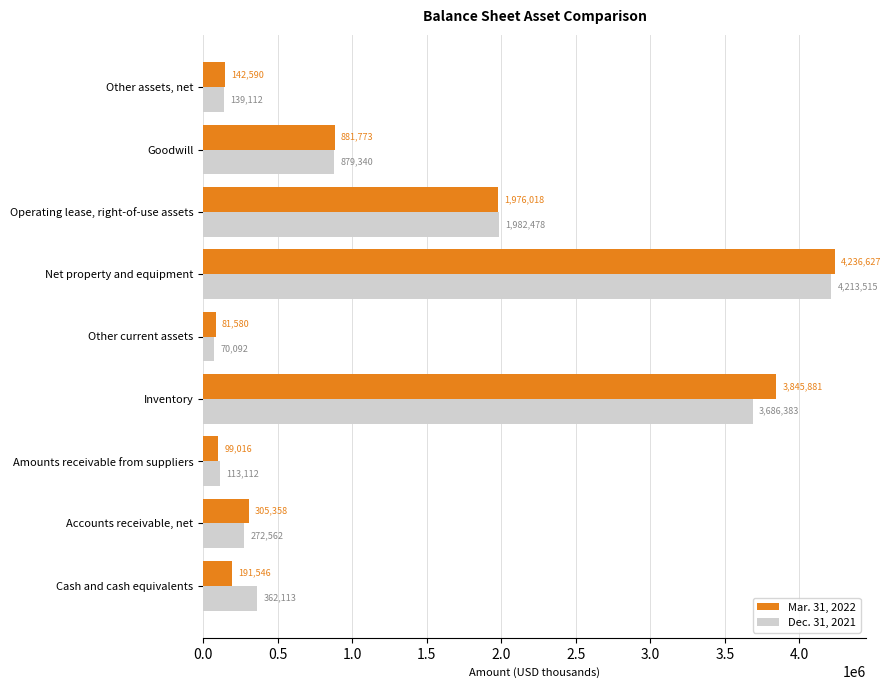

What is the total value across all series at Accounts receivable, net?

577920